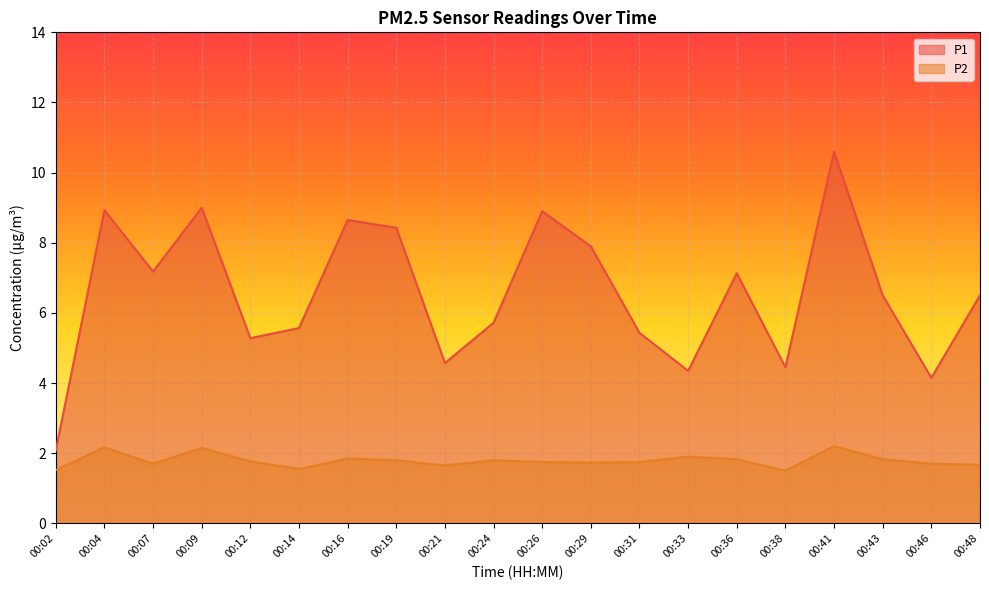

True or false: P1 and P2 cross at least once.

False